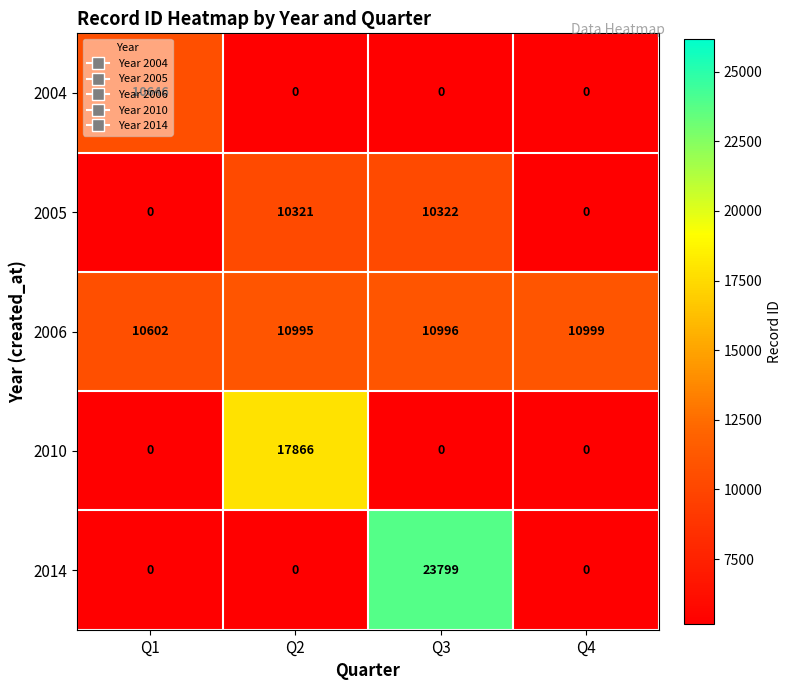

At which category is the sum across all series the highest?

Q3